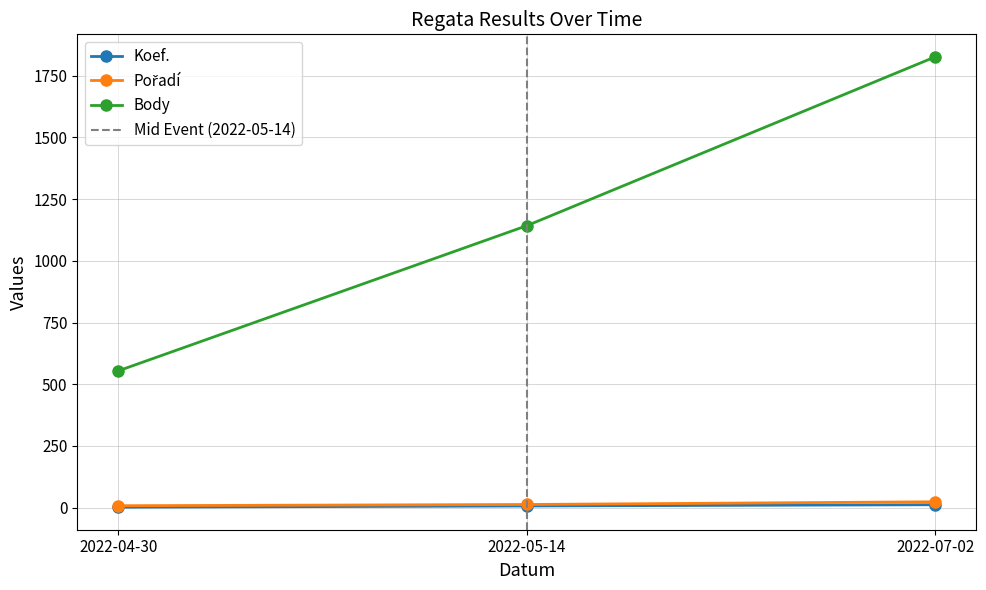

How many data points in Koef. are above 7?

1